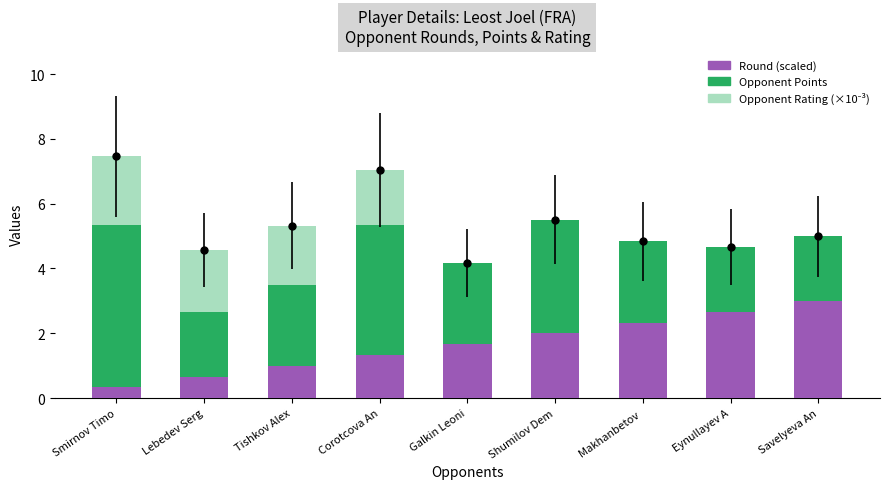

Is it true that Round (scaled) equals 3.0 at Savelyeva An?

True